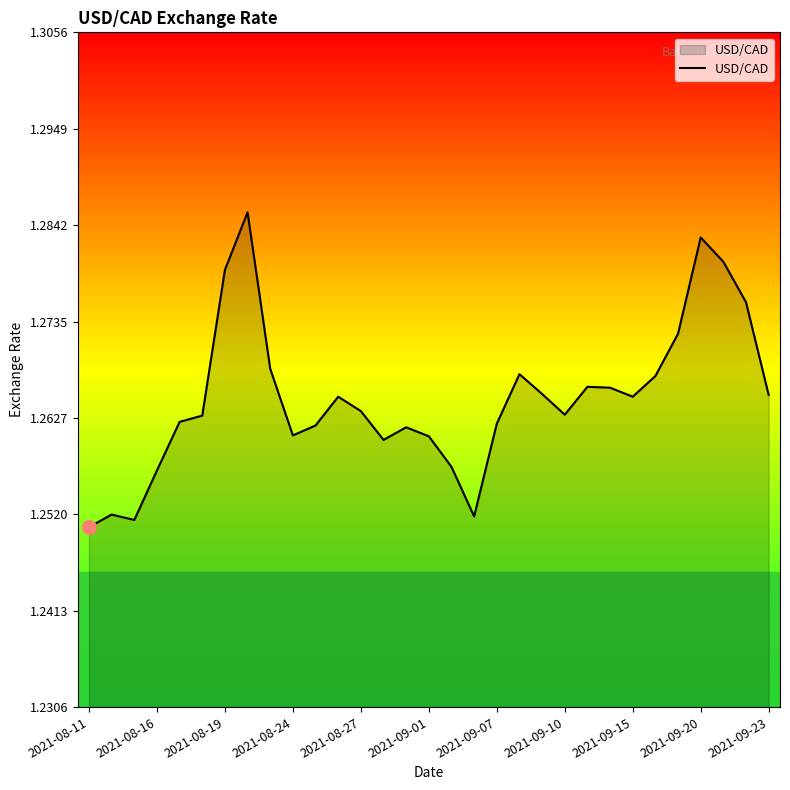

Is it true that the value at 2021-08-16 is 2.2?

False